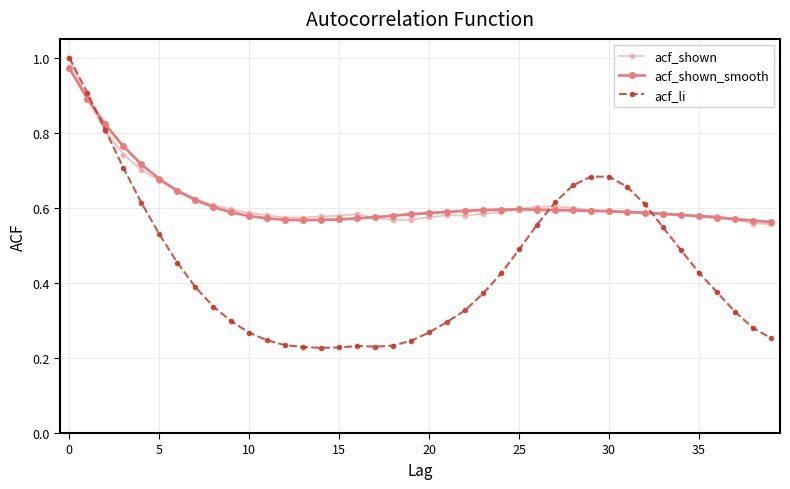

True or false: acf_shown has more than 2 interior local peaks.

True